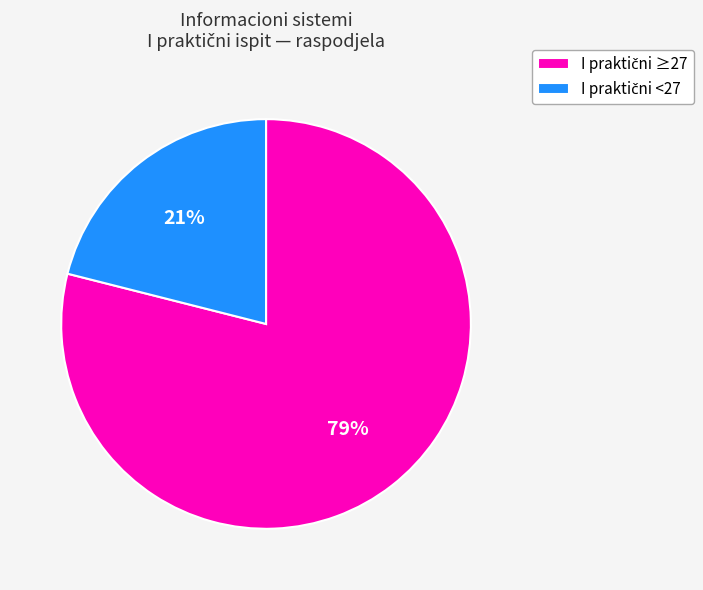

To the nearest percent, what is the difference between the largest and smallest slice percentages?

58%